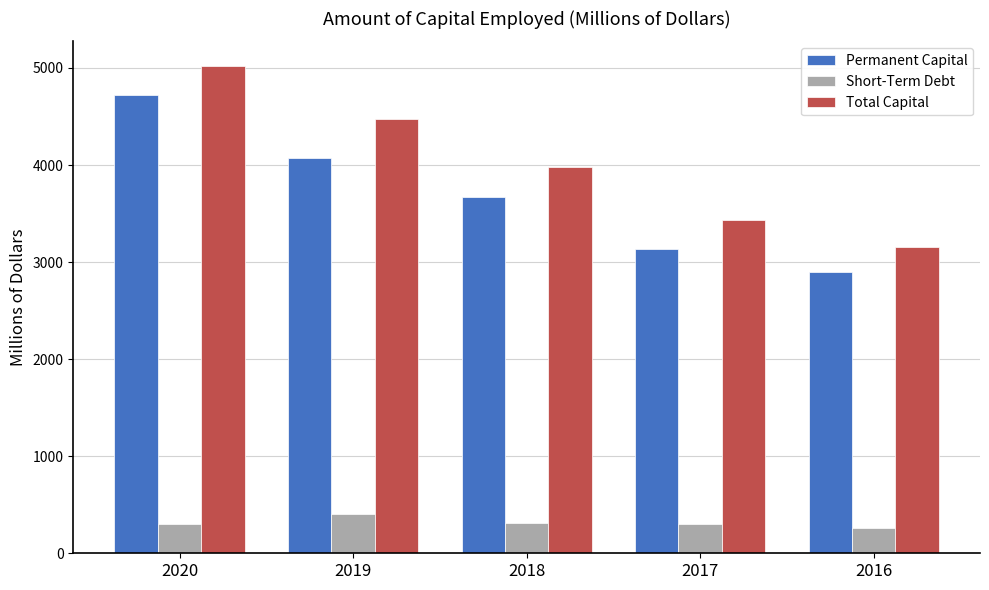

What is the difference between the maximum and second lowest values in the Permanent Capital series?

1595.6